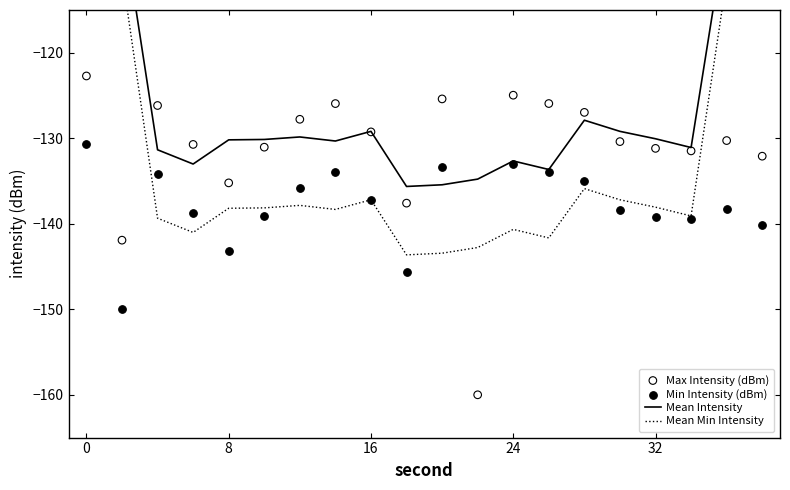

Which series reaches the minimum Y coordinate?

Min Intensity (dBm)